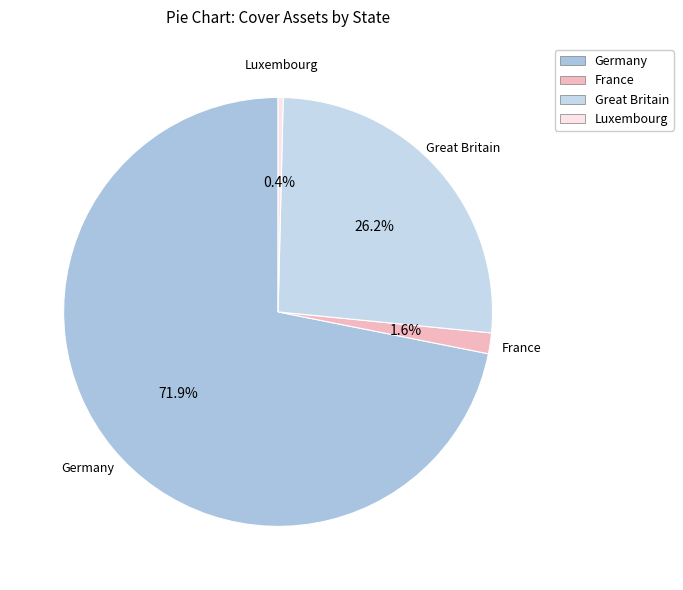

To the nearest percent, what is the average slice percentage?

25%